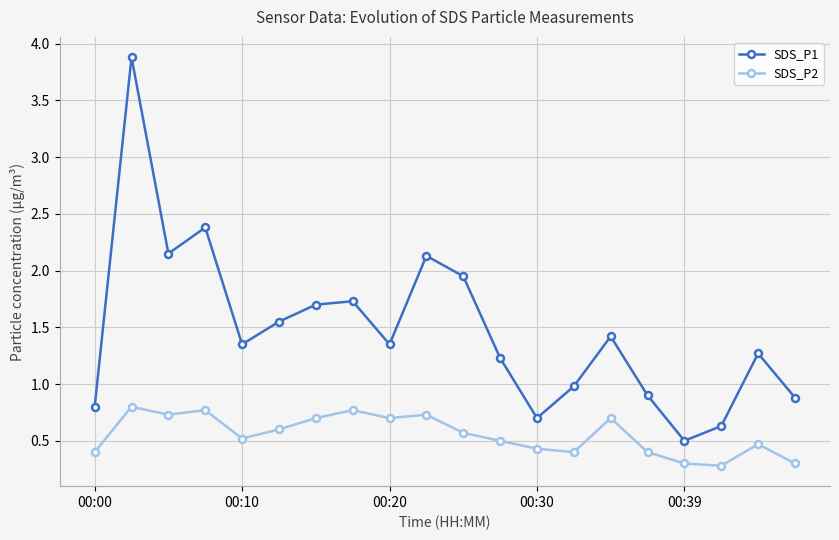

Which series has the largest total across all categories?

SDS_P1